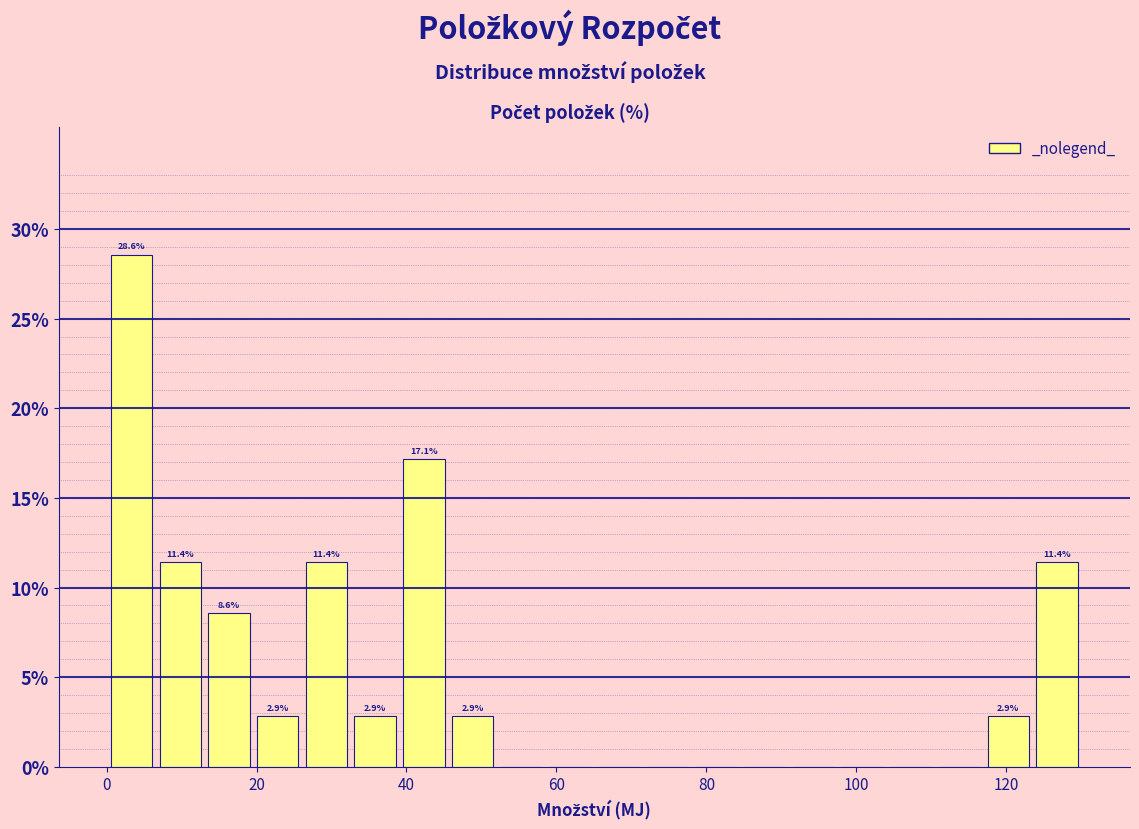

Read against the x-axis, roughly where is the centre of the tallest bar?

4